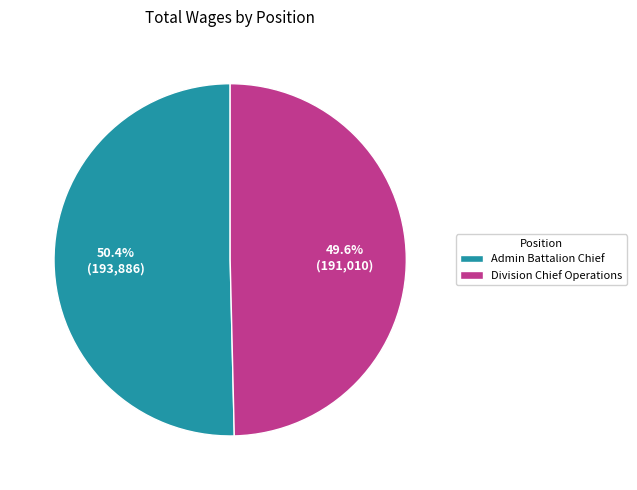

Which slice is the largest?

Admin Battalion Chief